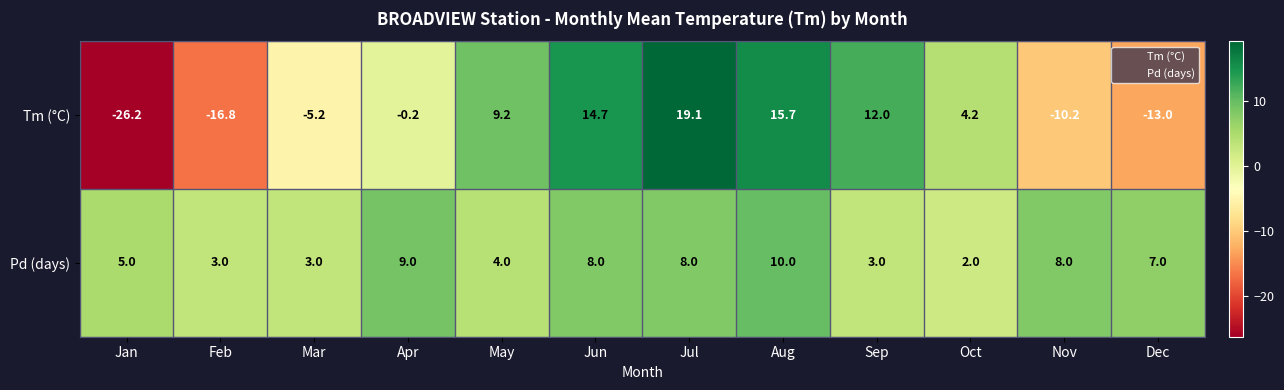

Is the value of Pd (days) at Mar greater than the value of Tm (°C) at Jan?

Yes